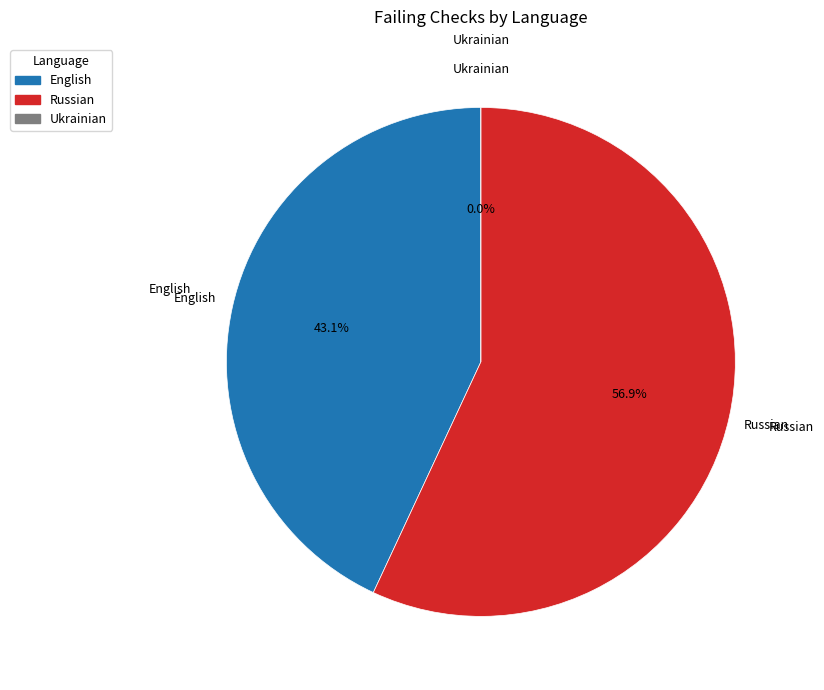

To the nearest percent, what percentage of the pie is English?

43%